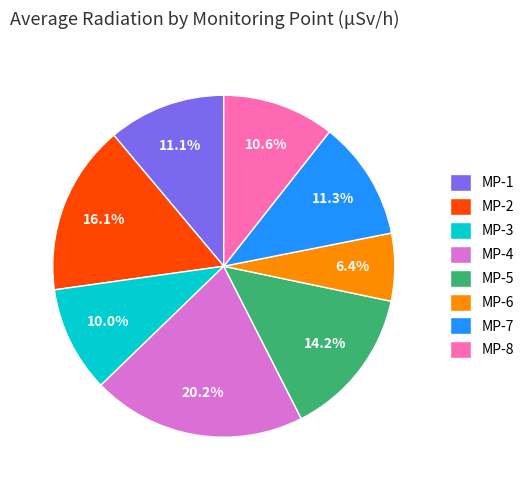

What portion of the pie excludes MP-2?

83.9%